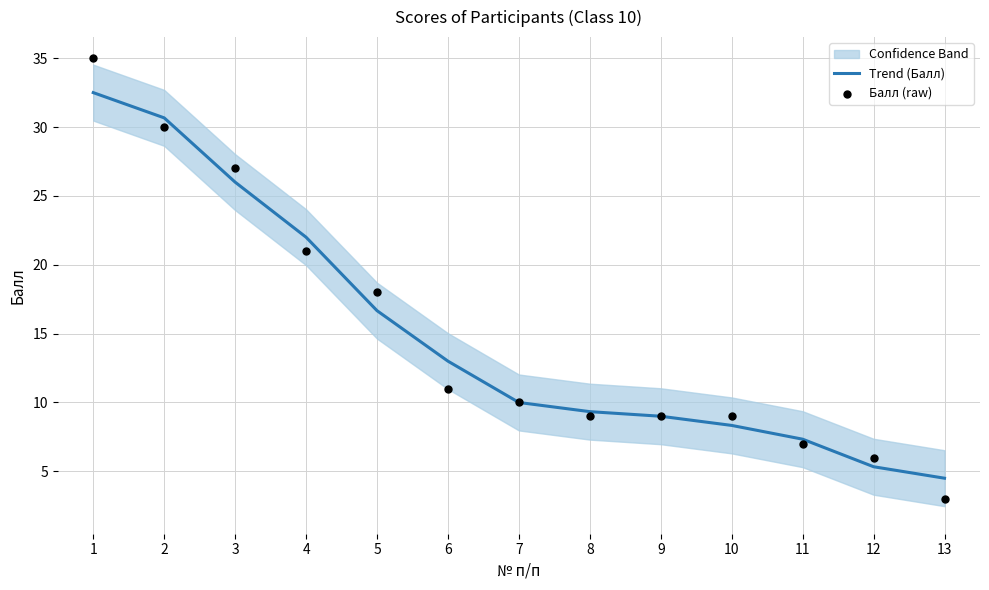

Which series reaches the minimum Y coordinate?

Балл (raw)